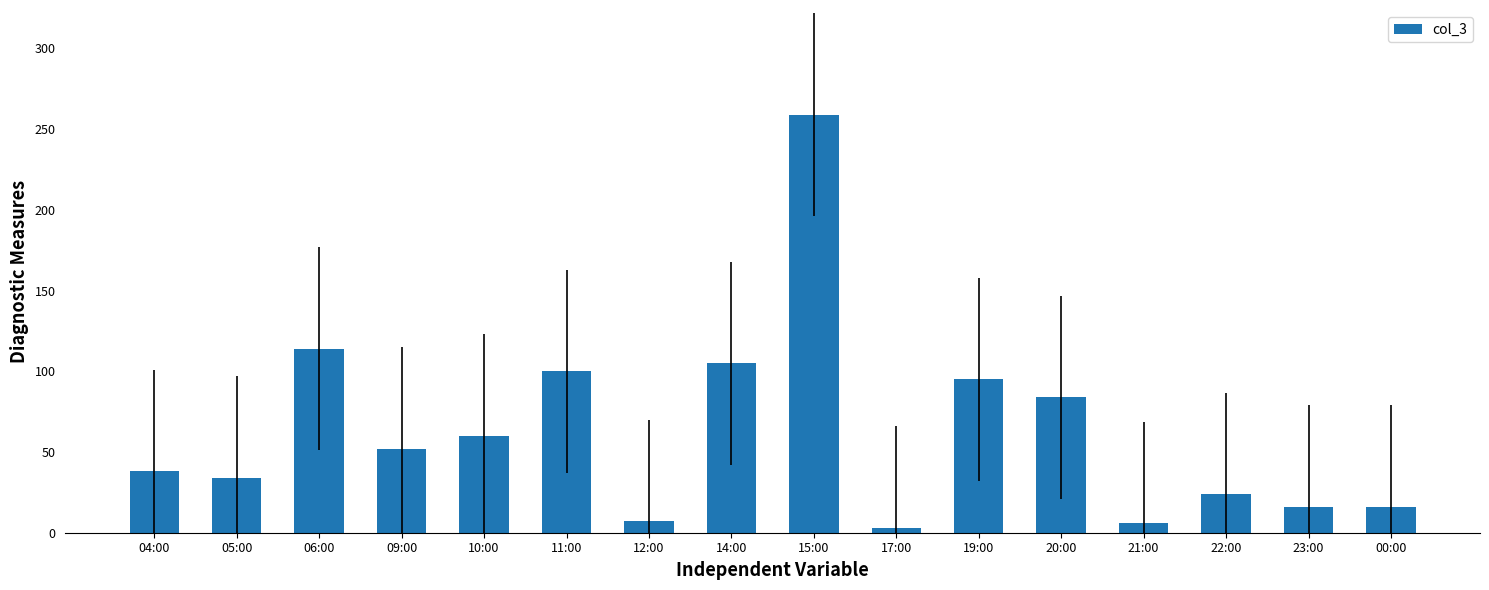

True or false: the data shows 6 at 21:00.

True